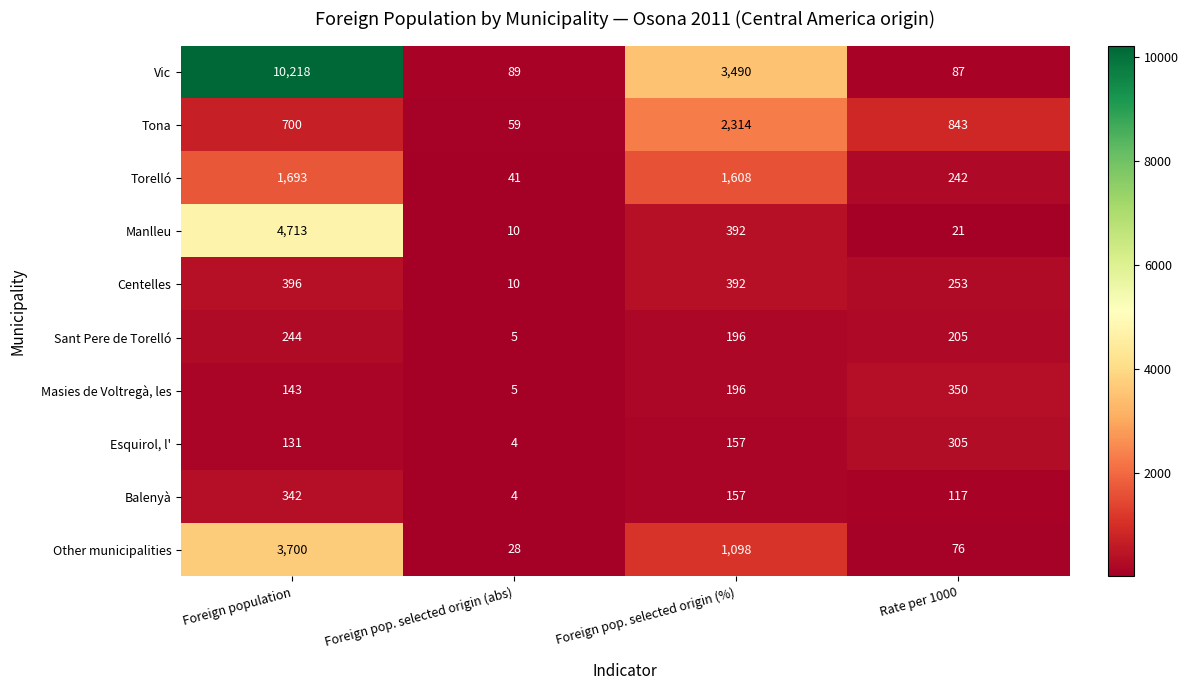

At how many categories does at least one series exceed 118?

3